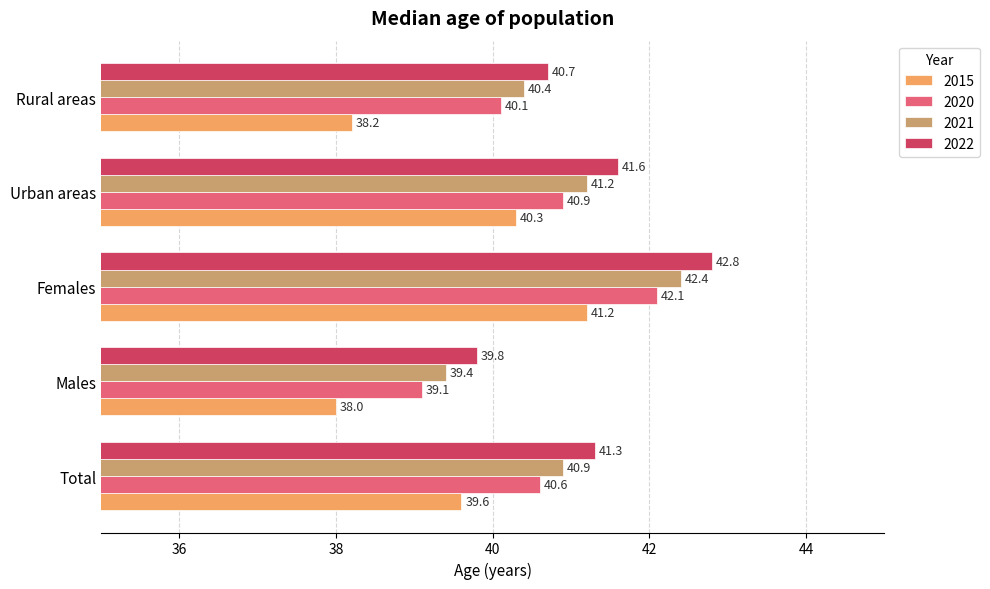

Read the 2020 value at Urban areas.

40.9